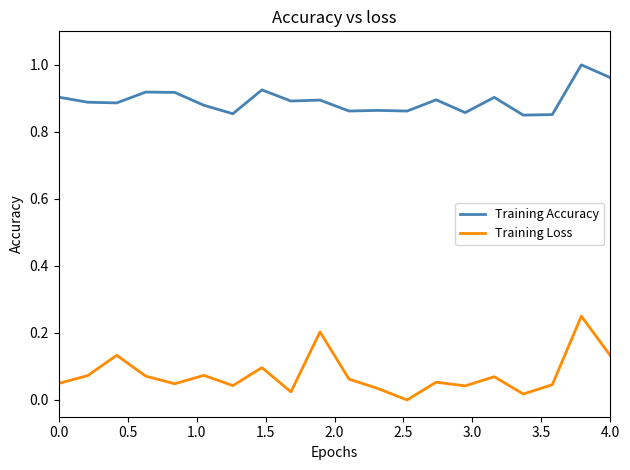

True or false: Training Accuracy and Training Loss intersect in this chart.

False